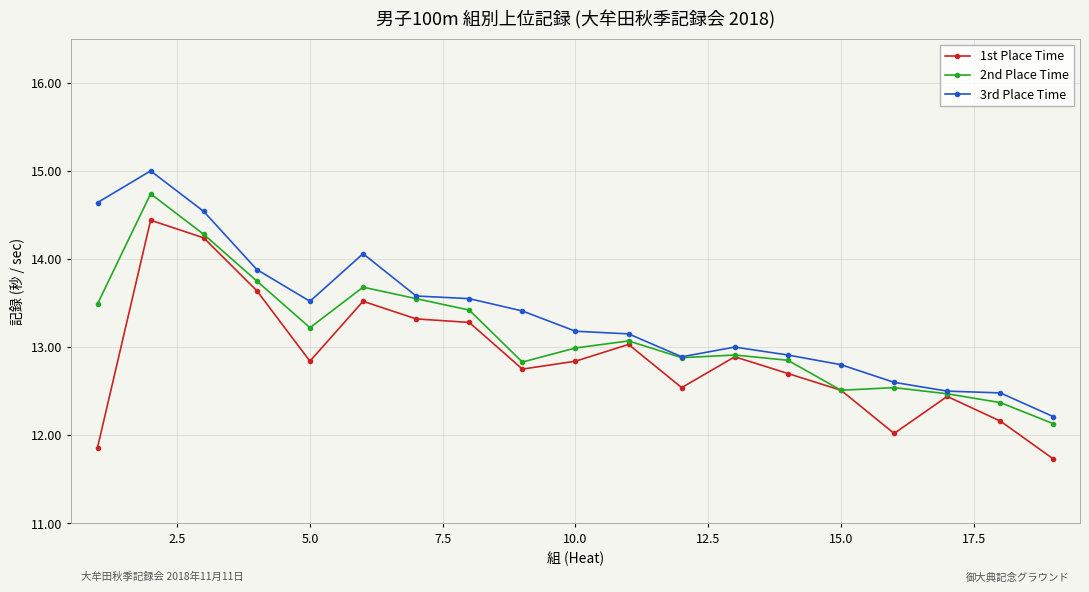

List the series in order of their overall mean, highest first.

3rd Place Time, 2nd Place Time, 1st Place Time